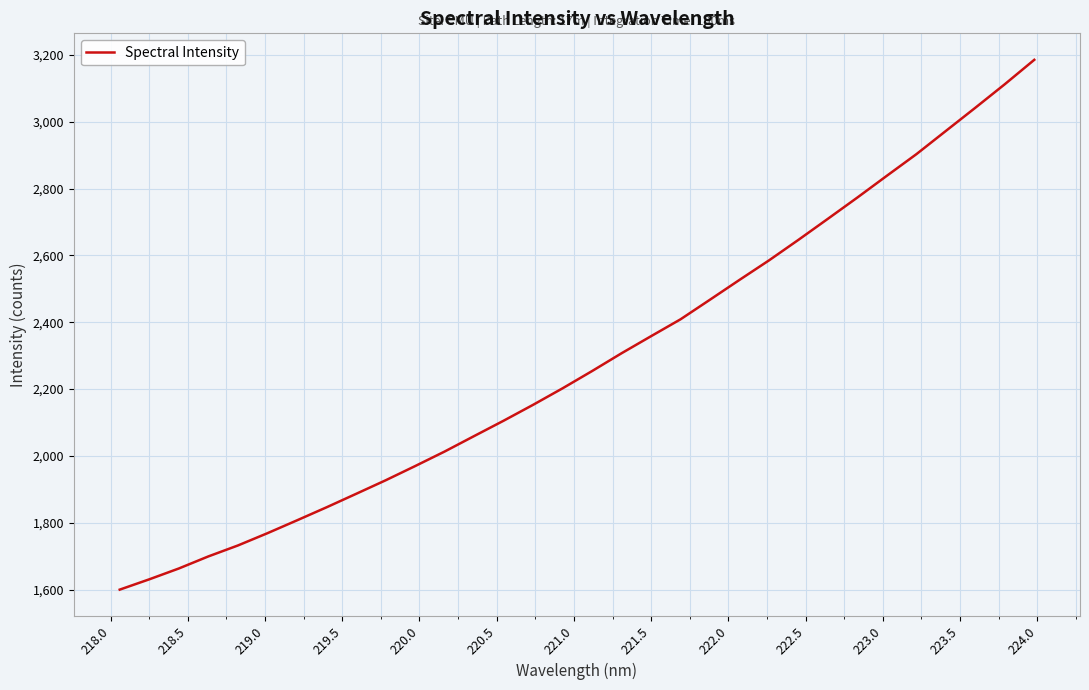

What is the smallest value displayed?

1599.6